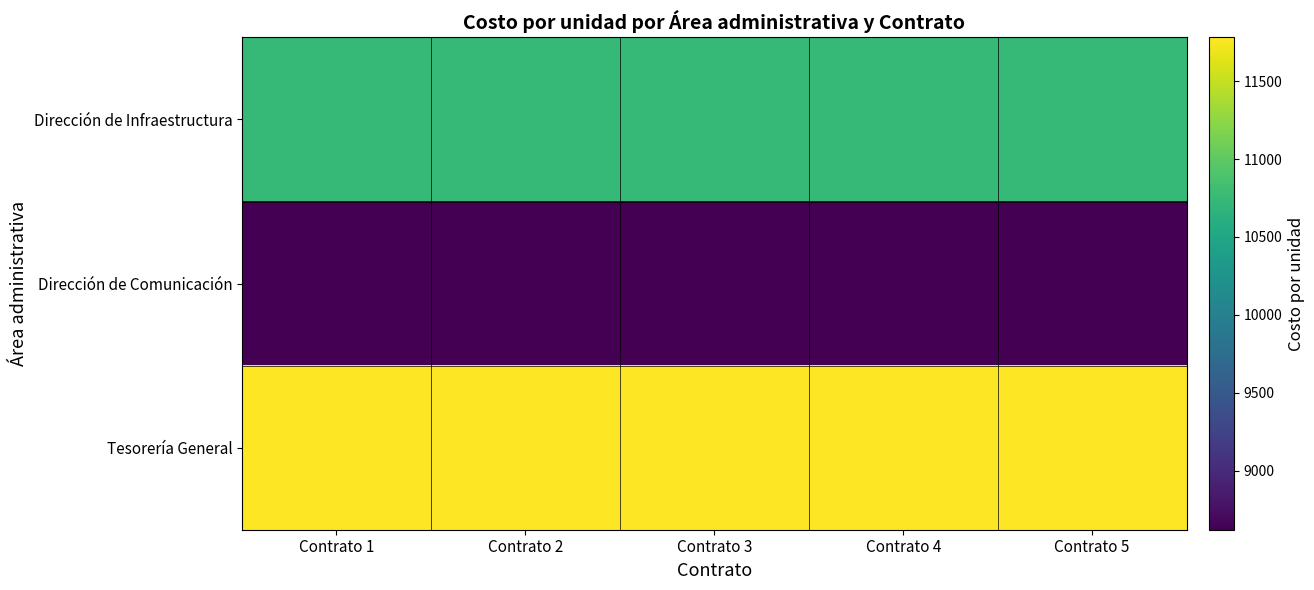

At which category does the chart reach its minimum across all series?

Contrato 1